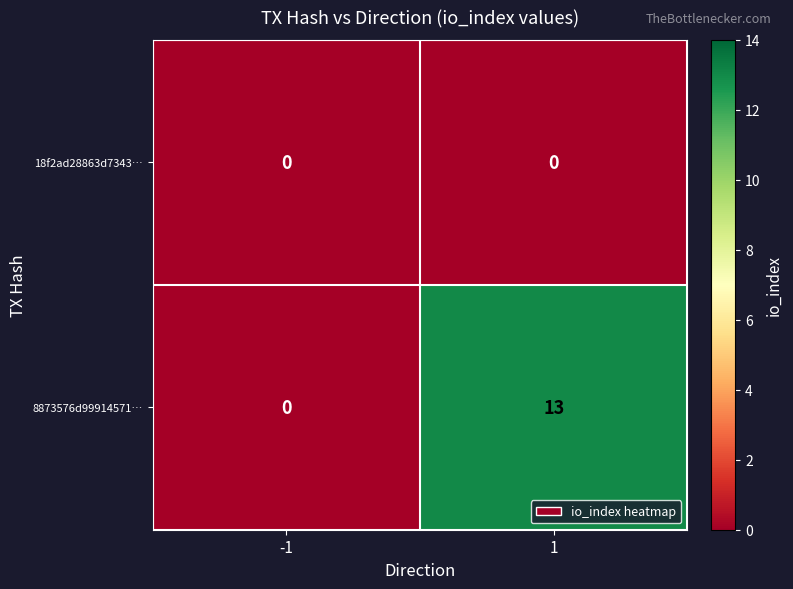

Reading left to right, what are all the values shown in this chart?

18f2ad28863d7343…: -1=0	1=0
8873576d99914571…: -1=0	1=13